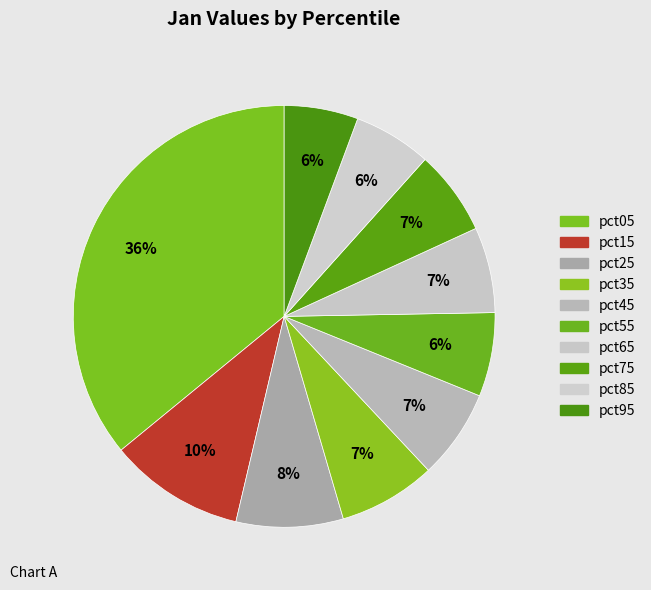

Count the number of slices in the pie.

10